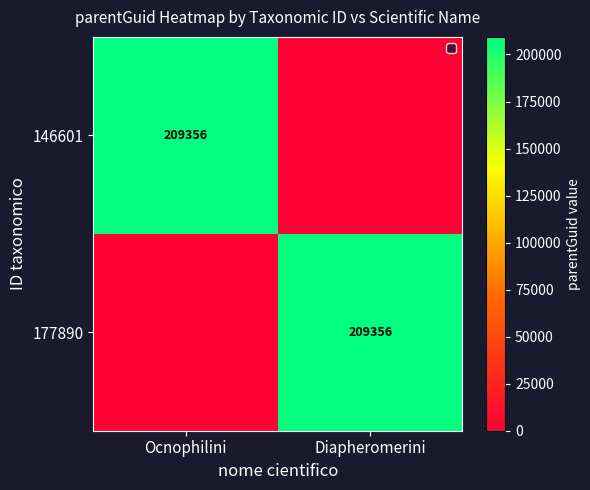

The value of 177890 at Diapheromerini is 209356. True or false?

True